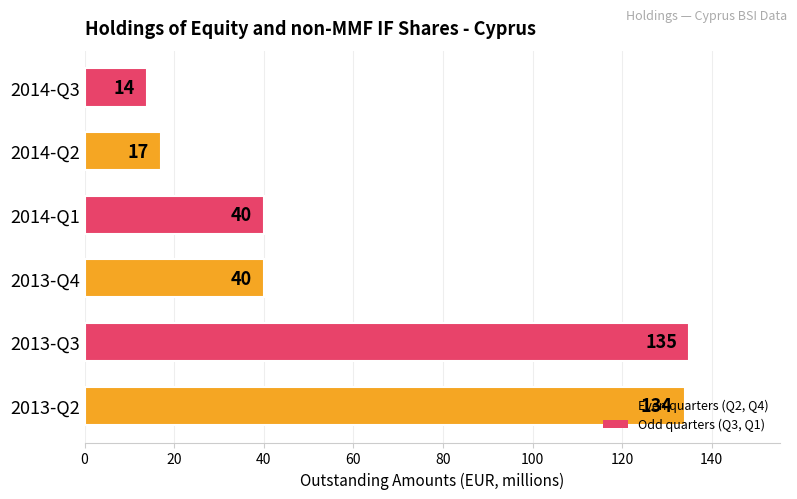

Read the value at 2013-Q4, to the nearest 5.

40